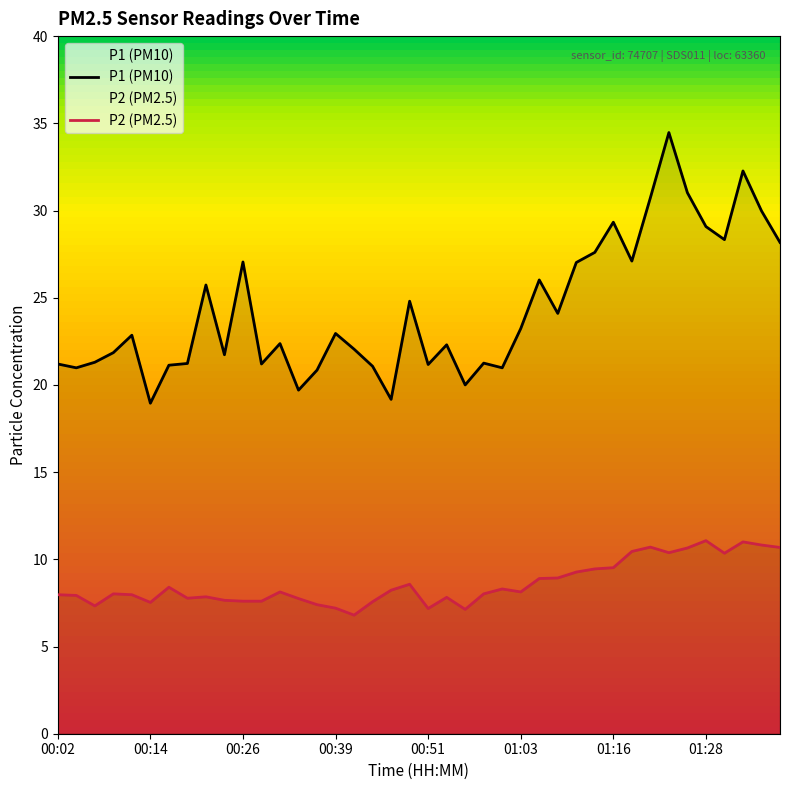

List the series in order of their peak value, highest first.

P1 (PM10), P2 (PM2.5)